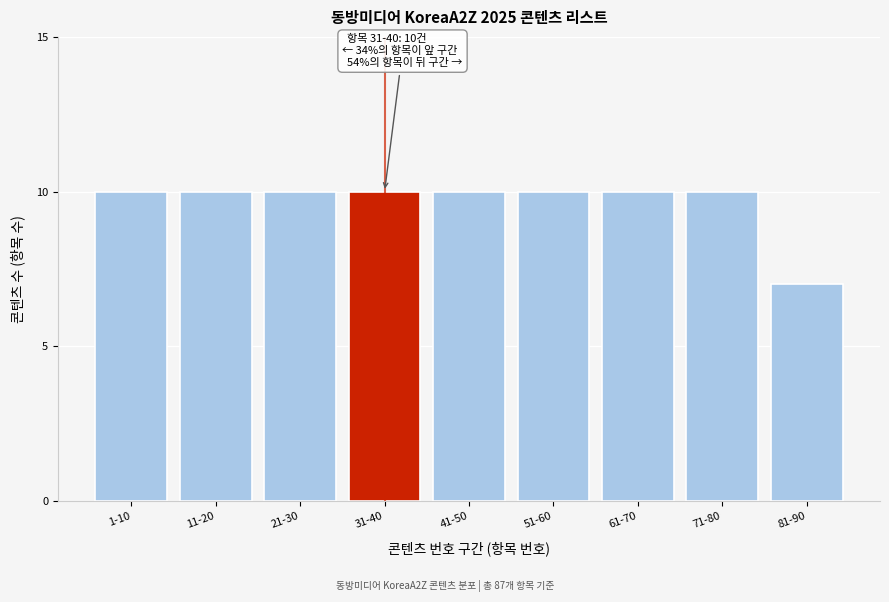

Reading left to right, what are all the values shown in this chart?

1-10=10	11-20=10	21-30=10	31-40=10	41-50=10	51-60=10	61-70=10	71-80=10	81-90=7